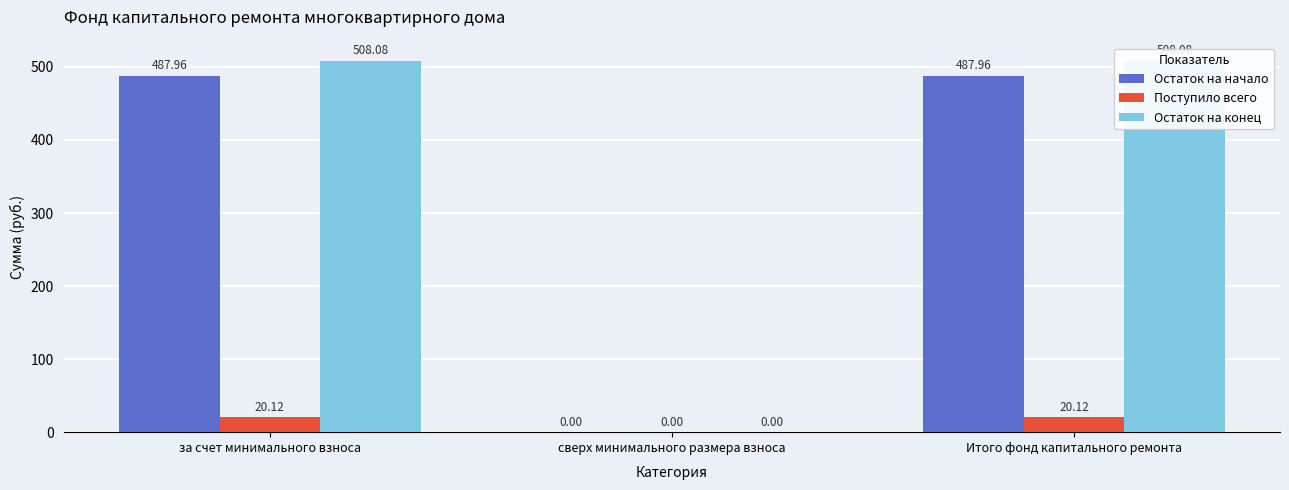

Does the chart contain any negative values?

No